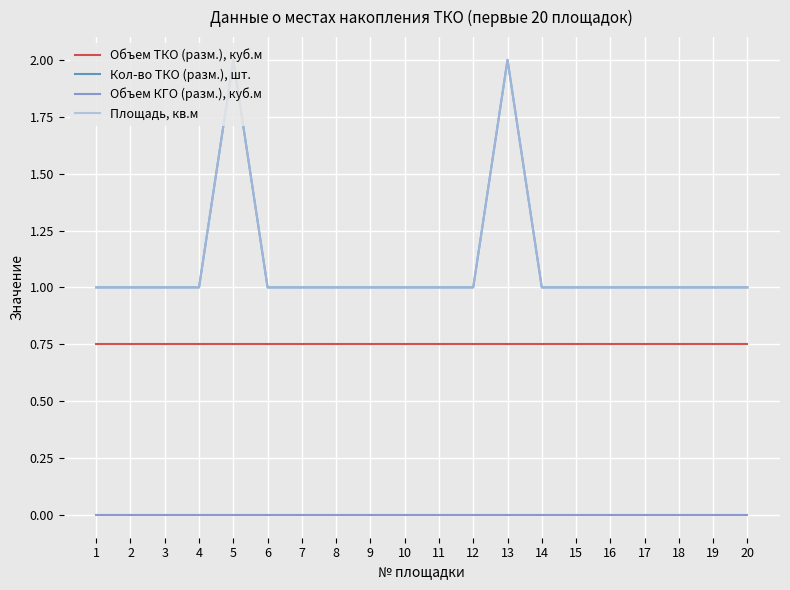

Does the chart have visible grid lines?

Yes